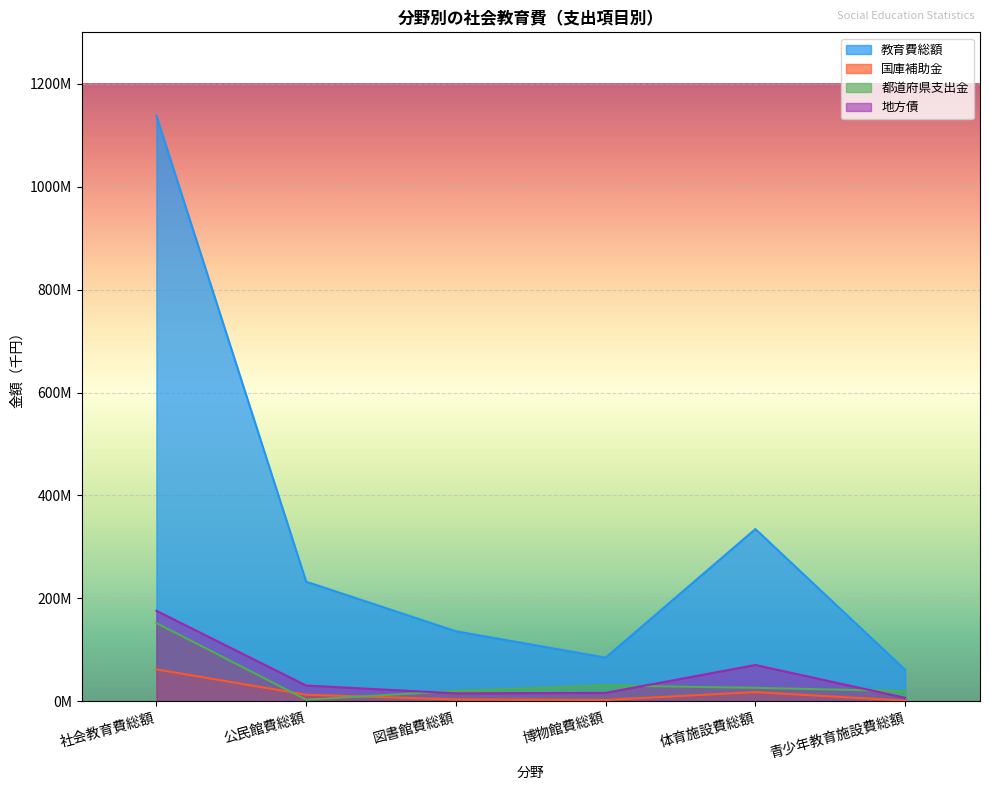

Does the chart display data point markers on the line(s)?

No